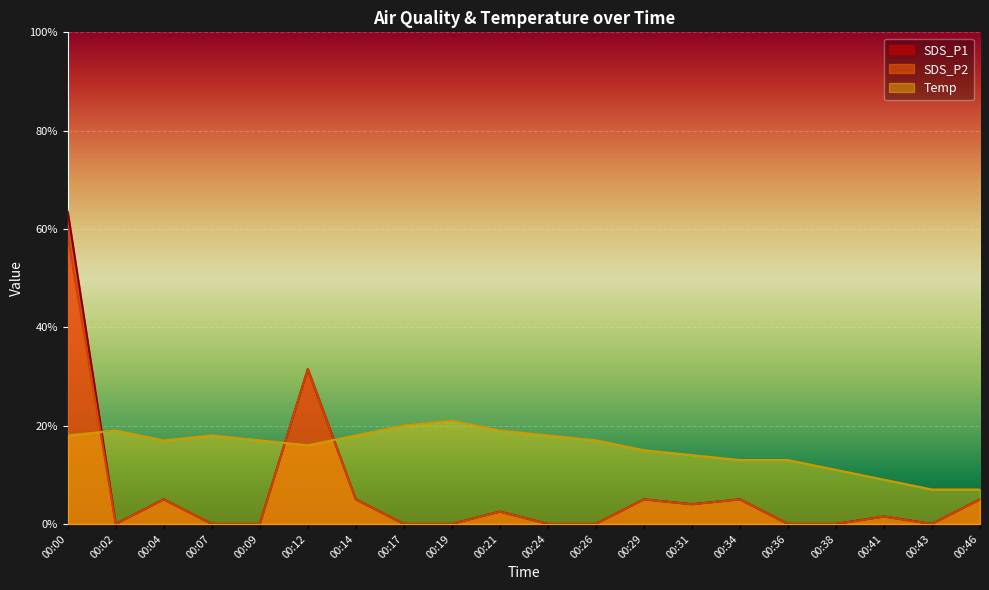

At which category does Temp reach its first local peak?

00:02